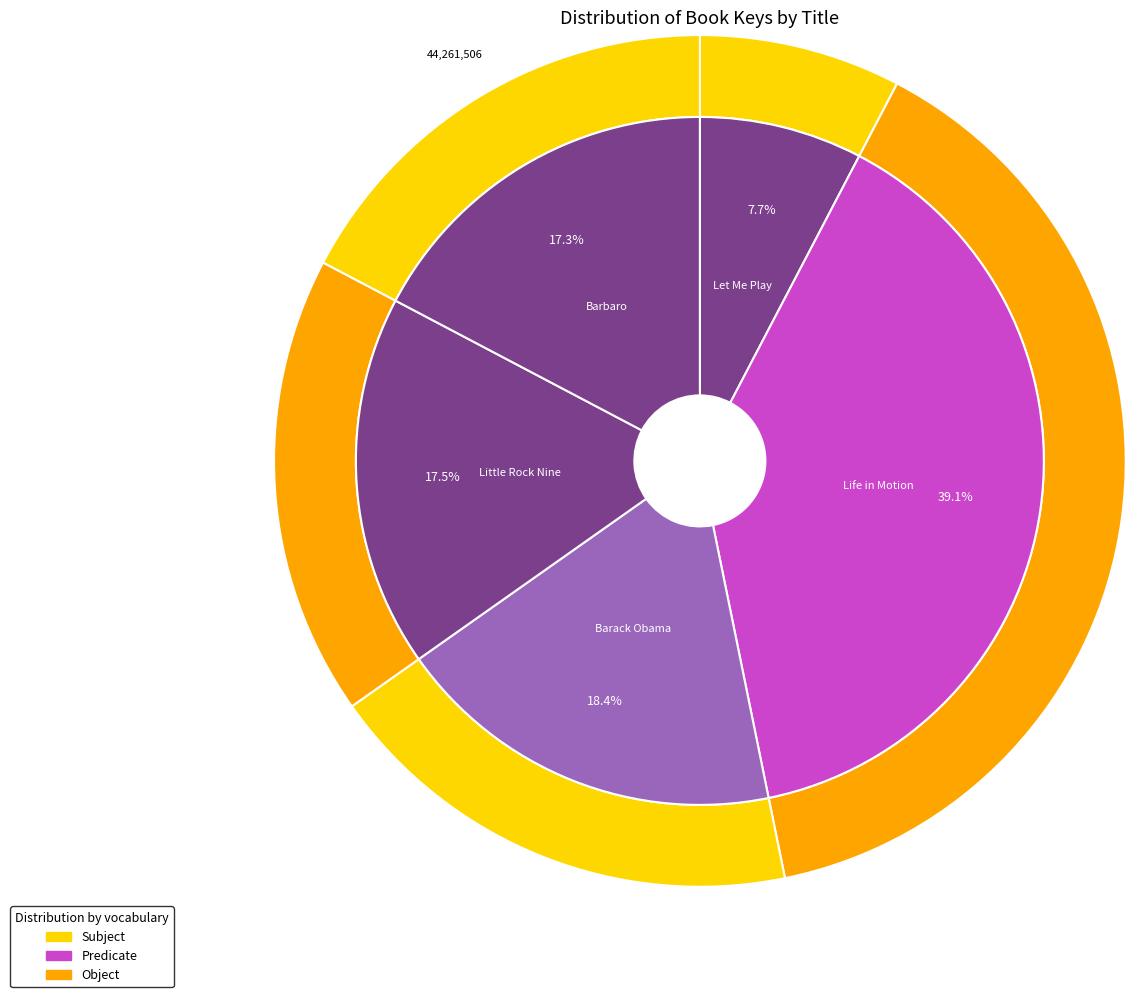

Is there a majority slice in this chart?

No